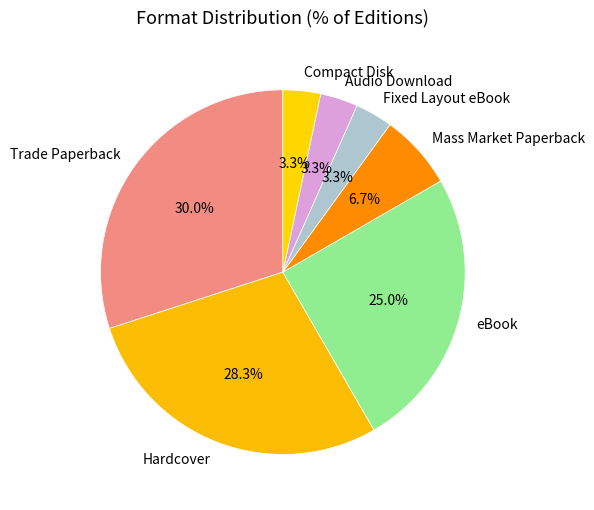

How many segments does this pie chart have?

7